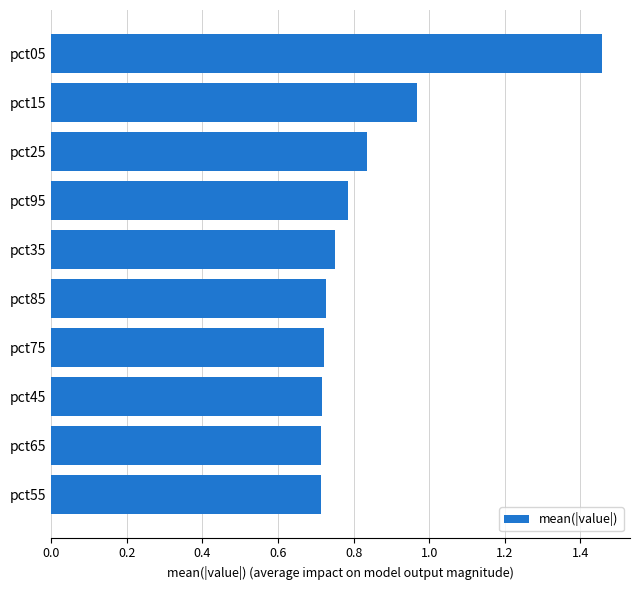

Which label corresponds to the largest value in the chart?

pct05